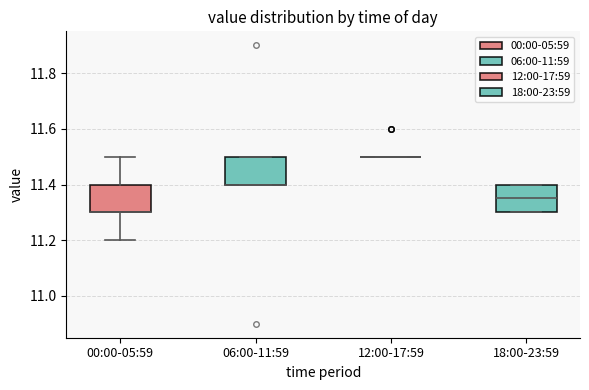

Reading left to right, read every box against the y-axis: the position of its median line, the range the box covers, and the ends of its whiskers. The values are not printed on the chart, so give them approximately, as read against the axis.

00:00-05:59: median 11.30 (drawn on the box's lower edge), box 11.30 to 11.40, whiskers 11.20 to 11.50
06:00-11:59: median 11.40 (drawn on the box's lower edge), box 11.40 to 11.50, whiskers 11.40 to 11.50
12:00-17:59: box collapsed to a line at 11.50, whiskers 11.50 to 11.50
18:00-23:59: median 11.36, box 11.30 to 11.40, whiskers 11.30 to 11.40